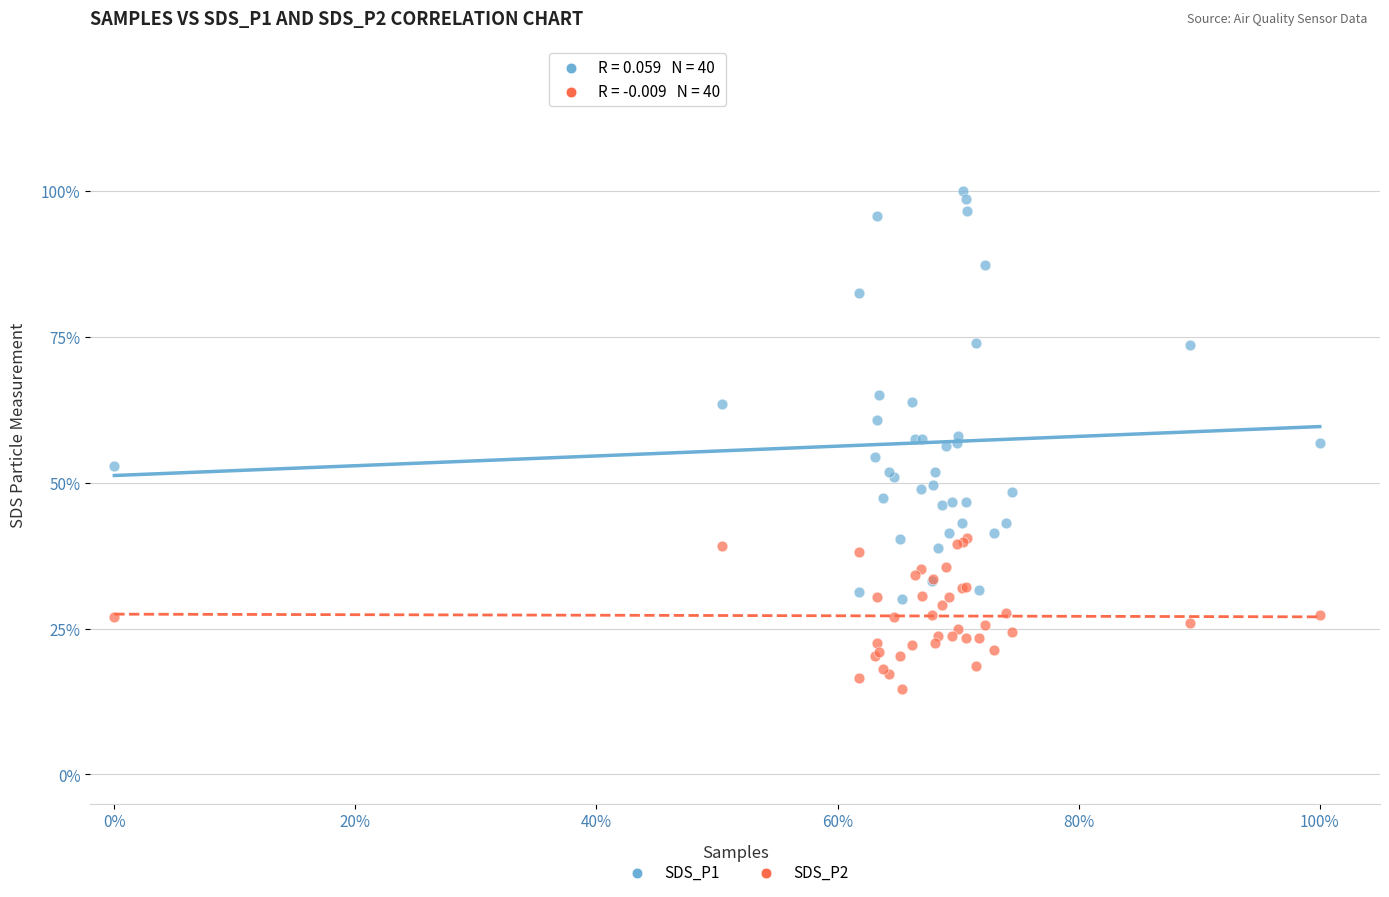

Which series contains the lowest Y value?

SDS_P2